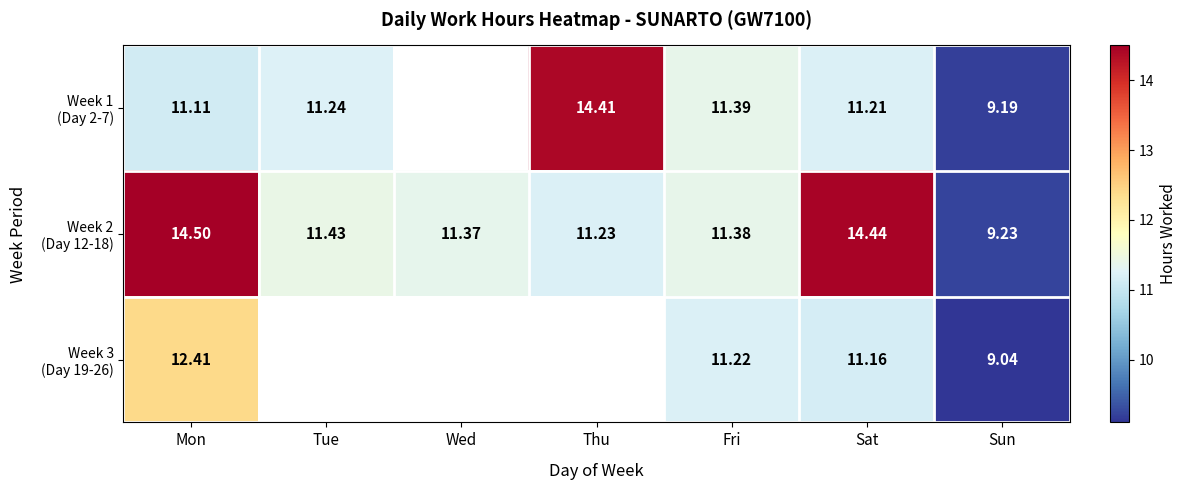

What value does the Week 1 (Day 2-7) series have at Thu?

14.4